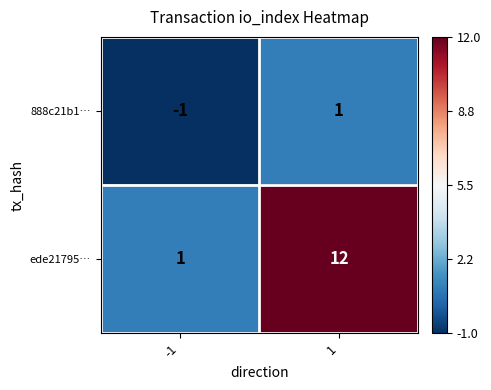

At how many categories does at least one series exceed 3?

1